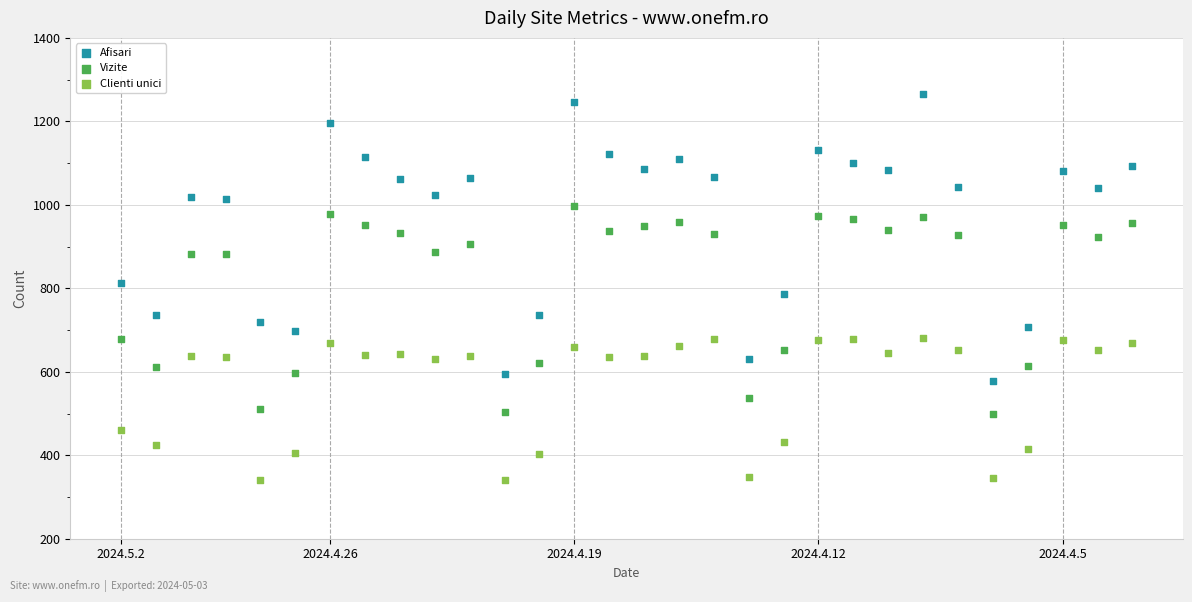

Which series has the largest Y range (max minus min)?

Afisari